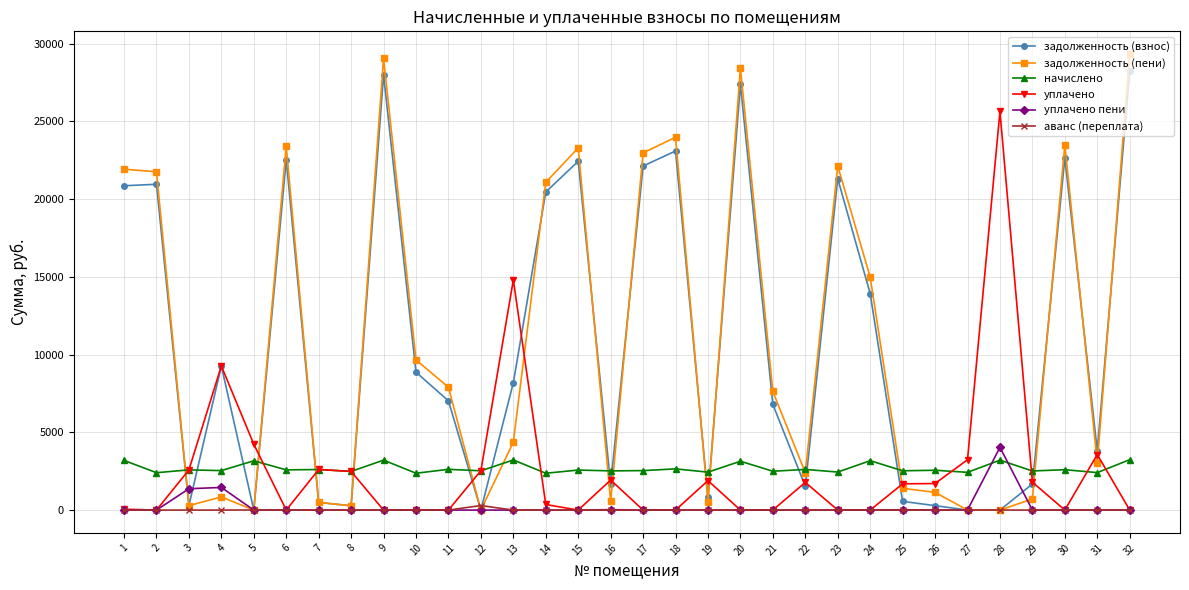

True or false: уплачено has more than 2 points higher than both neighbors.

True